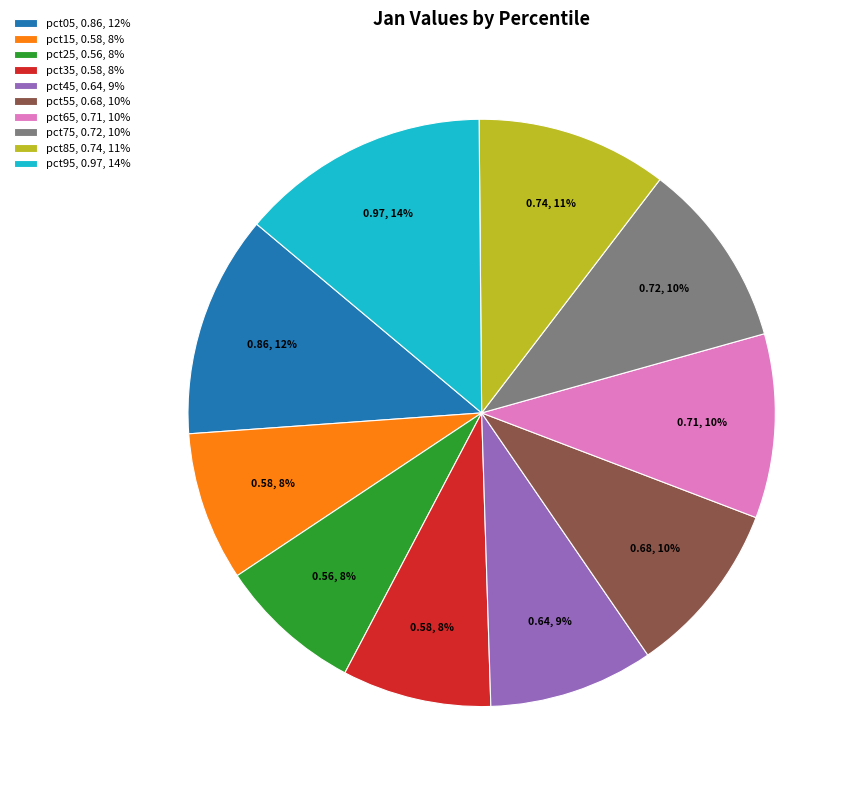

True or false: pct85 accounts for 11% of the total.

True